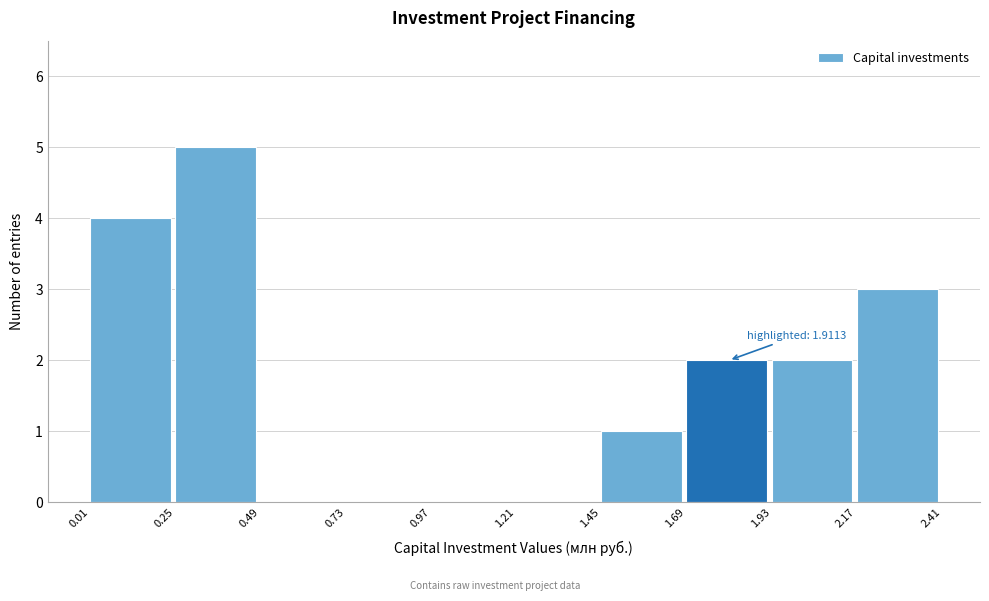

Over which range of the x-axis is the bar tallest?

0.25 to 0.49